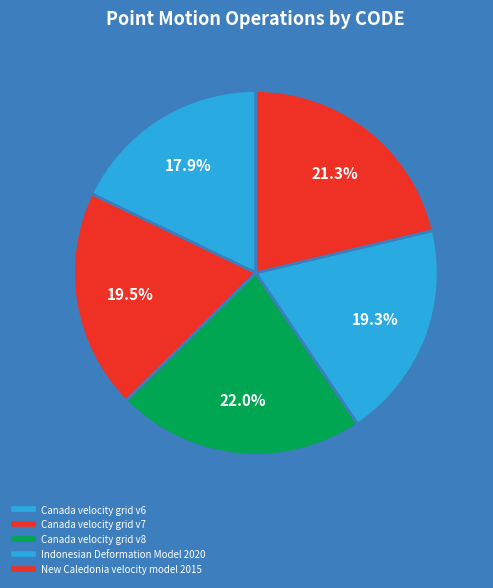

How many slices are in this pie chart?

5